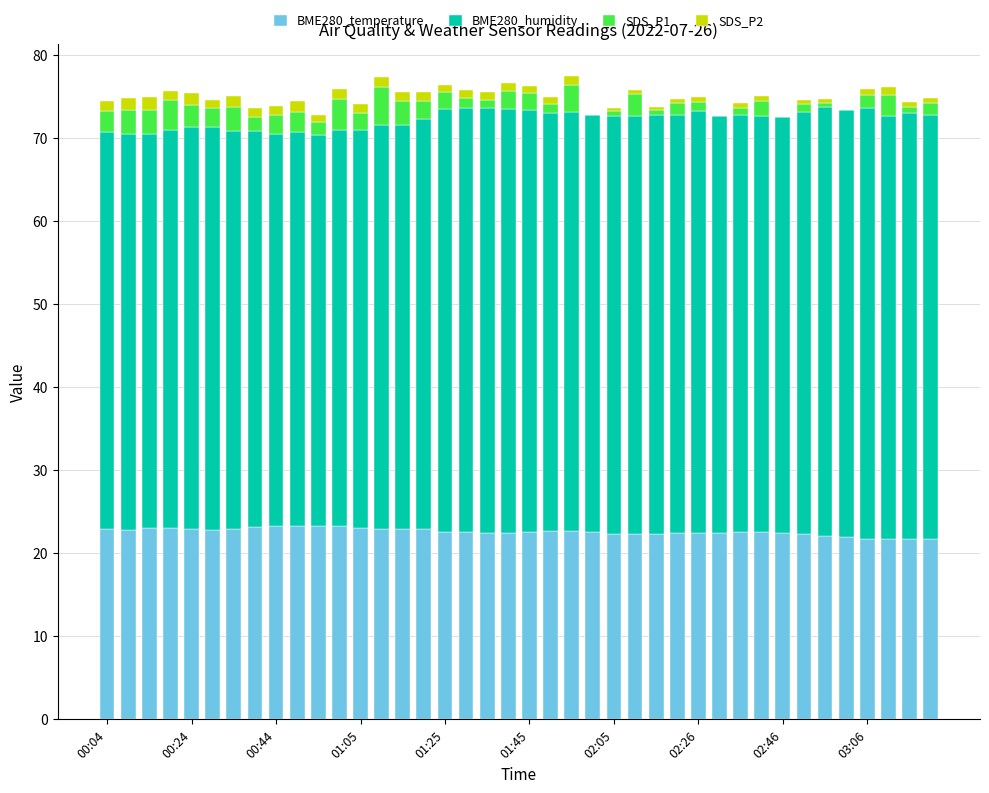

What is the sum of all BME280_temperature values?

903.7